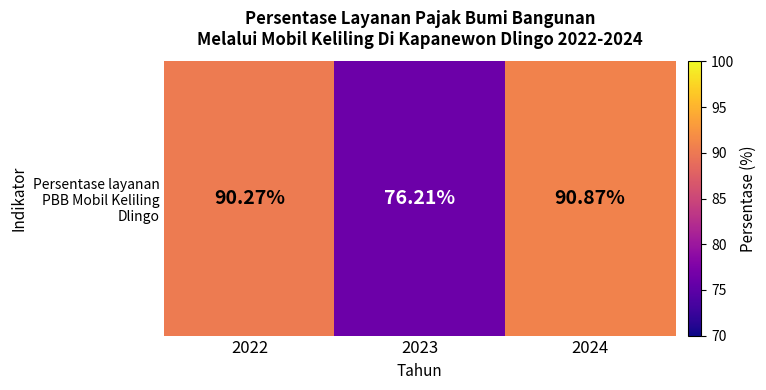

How many values exceed 90?

2